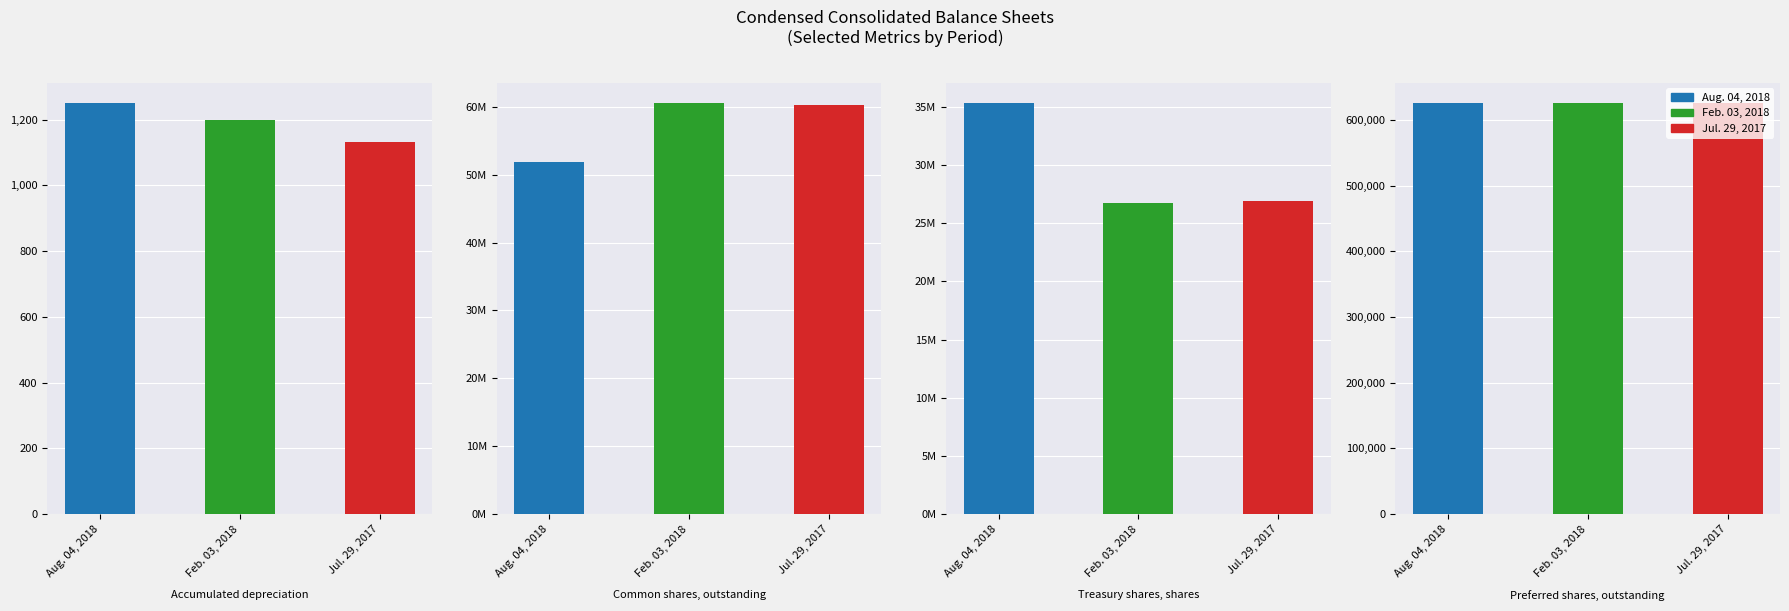

What is the sum of the Feb. 03, 2018 values at Preferred shares, outstanding and Treasury shares, shares?

27325000.0